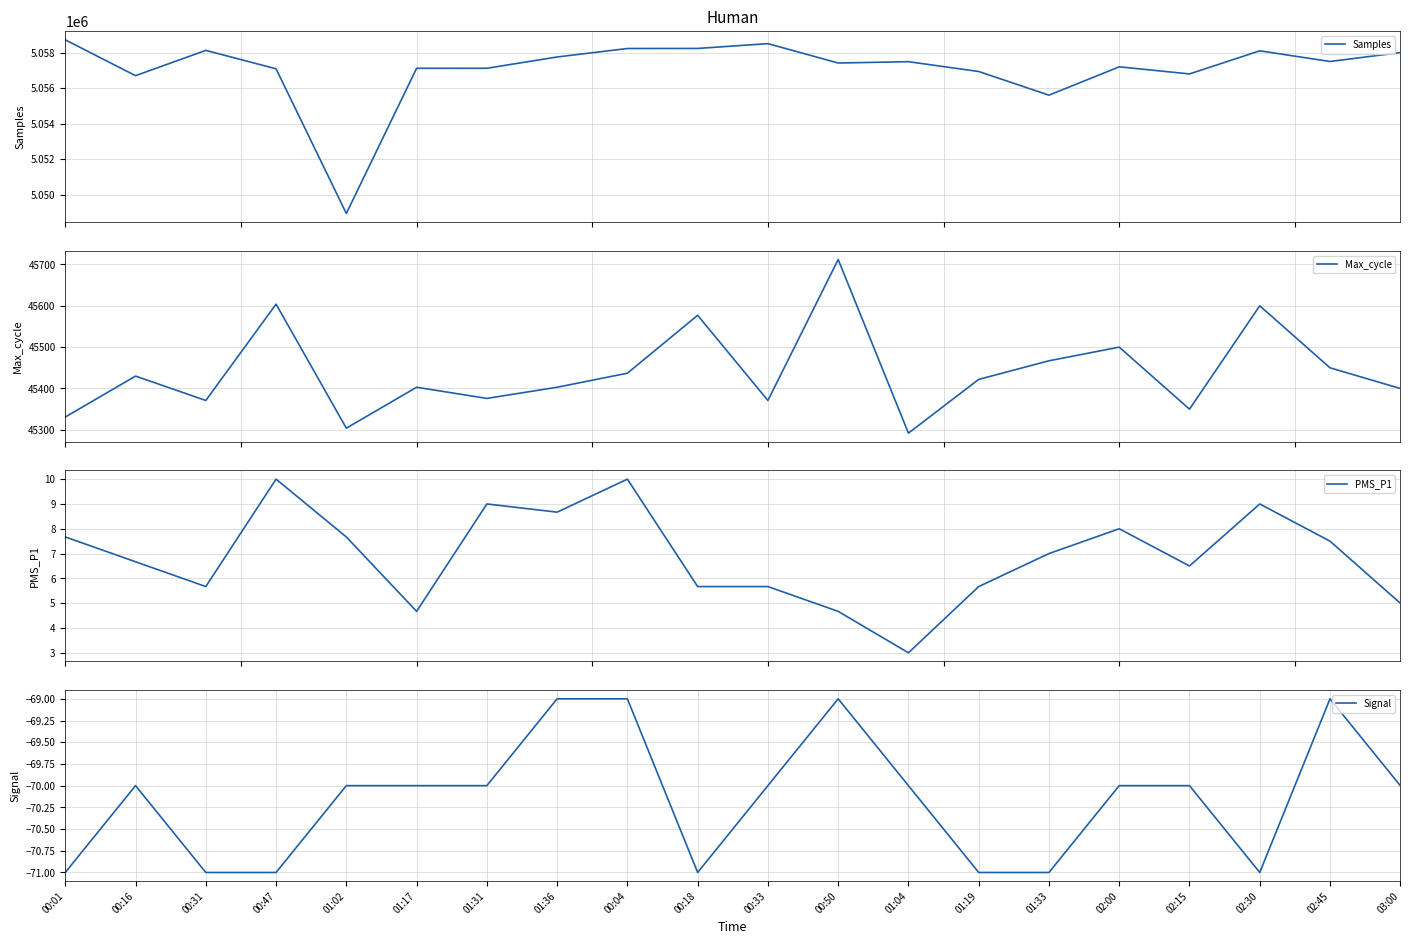

Which has a higher value, 02:45 or 02:15?

02:45